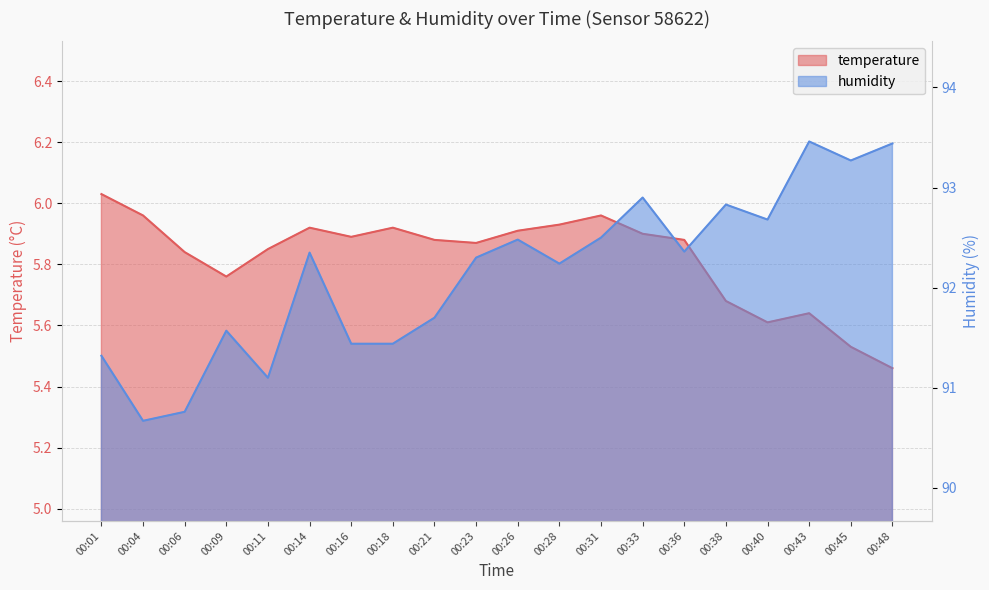

True or false: temperature has a value of 5.9 at 00:23.

True